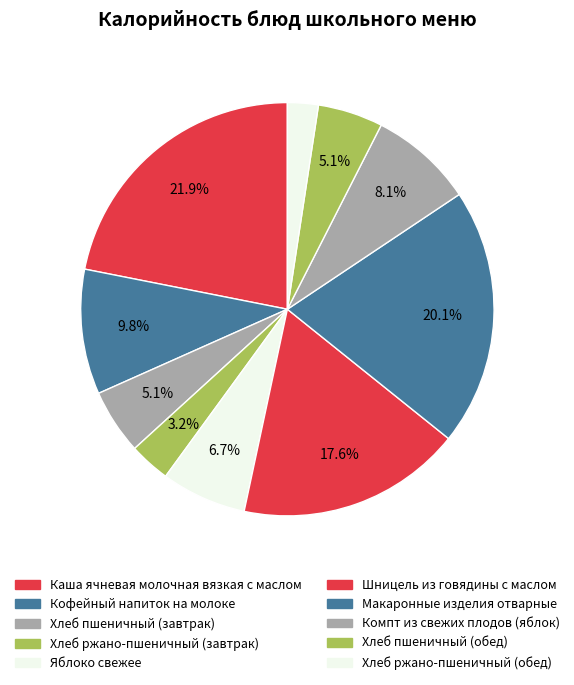

To the nearest percent, what is the average slice percentage?

10%